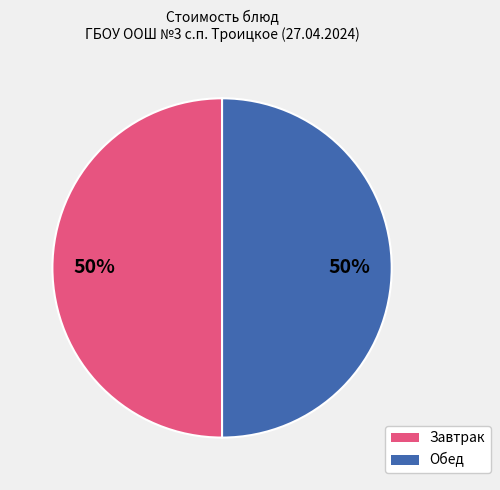

To the nearest percent, what is the average slice percentage?

50%